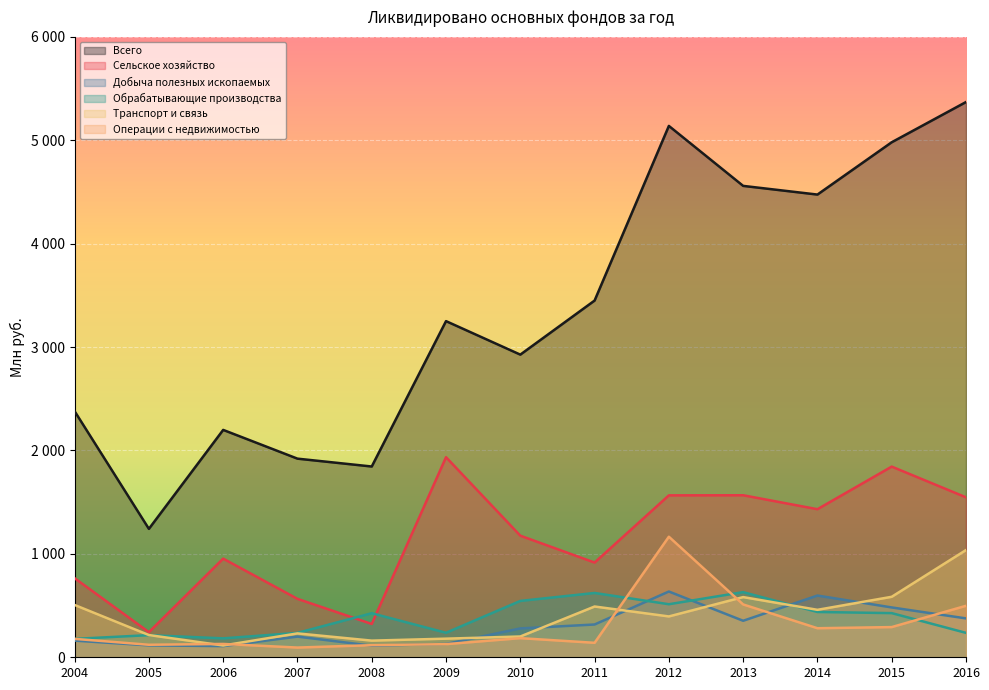

Which series has the largest range (max minus min)?

Всего